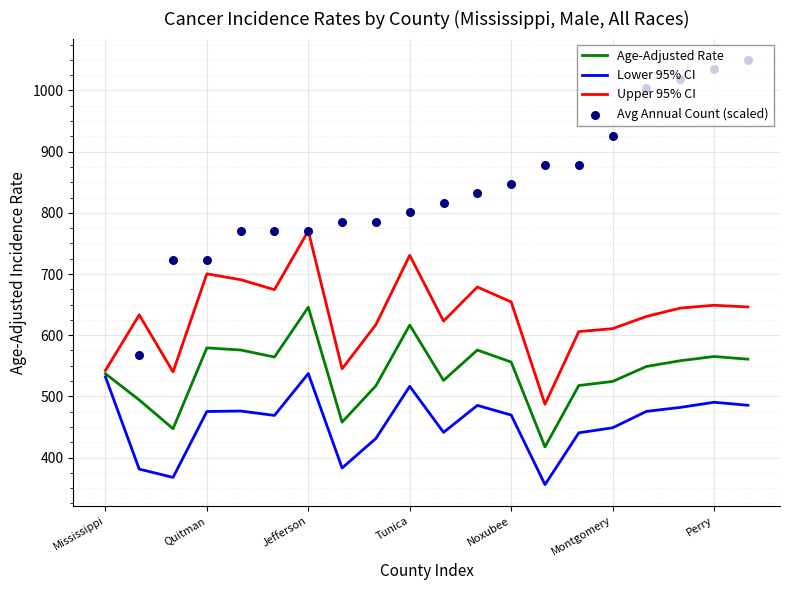

True or false: Age-Adjusted Rate has a value of 363.3 at Perry.

False